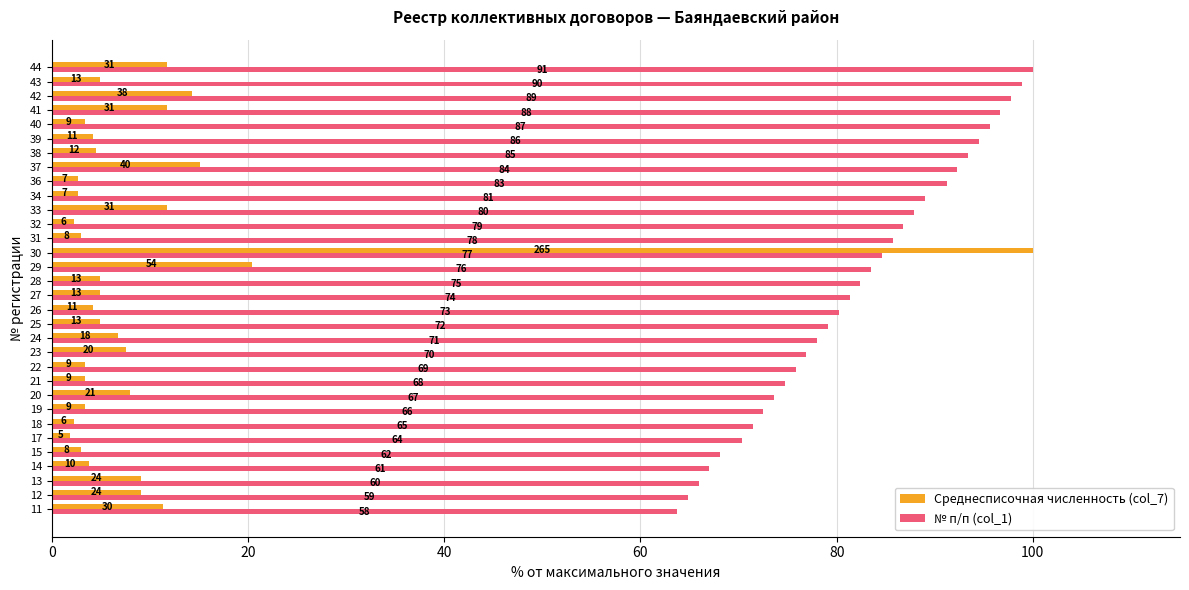

Which series changed the most between 12 and 14?

Среднесписочная численность (col_7)